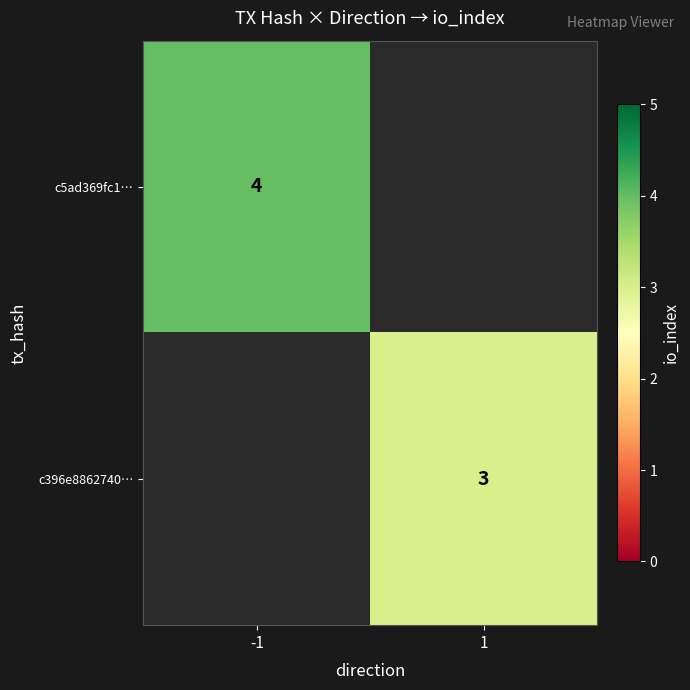

Is it true that c396e8862740… equals 2 at 1?

False